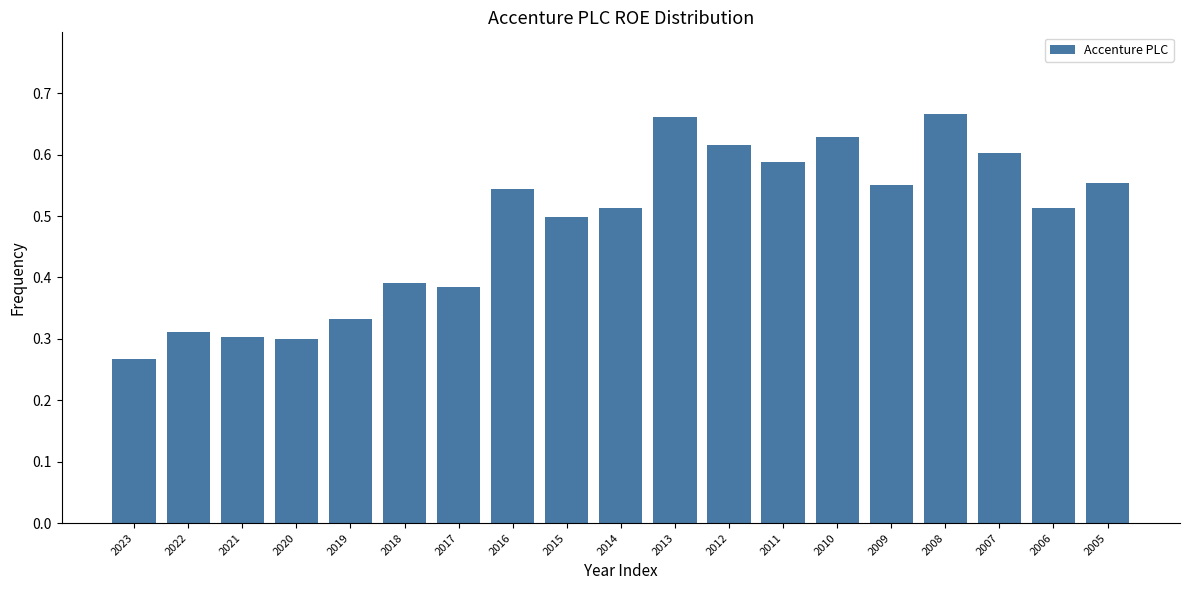

At which label is the value closest to 0?

2023